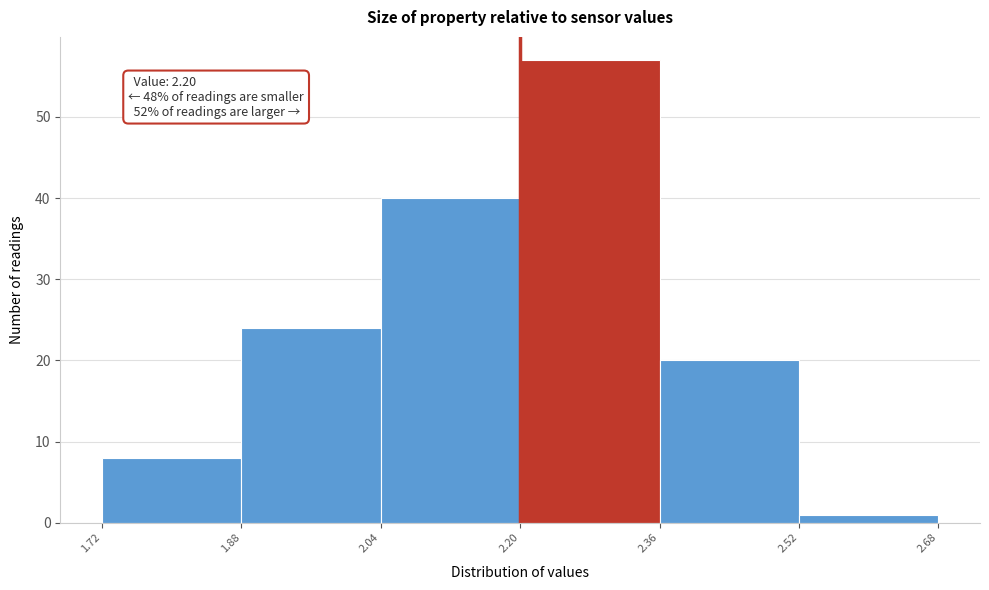

Which range on the x-axis has the tallest bar?

2.20 to 2.36